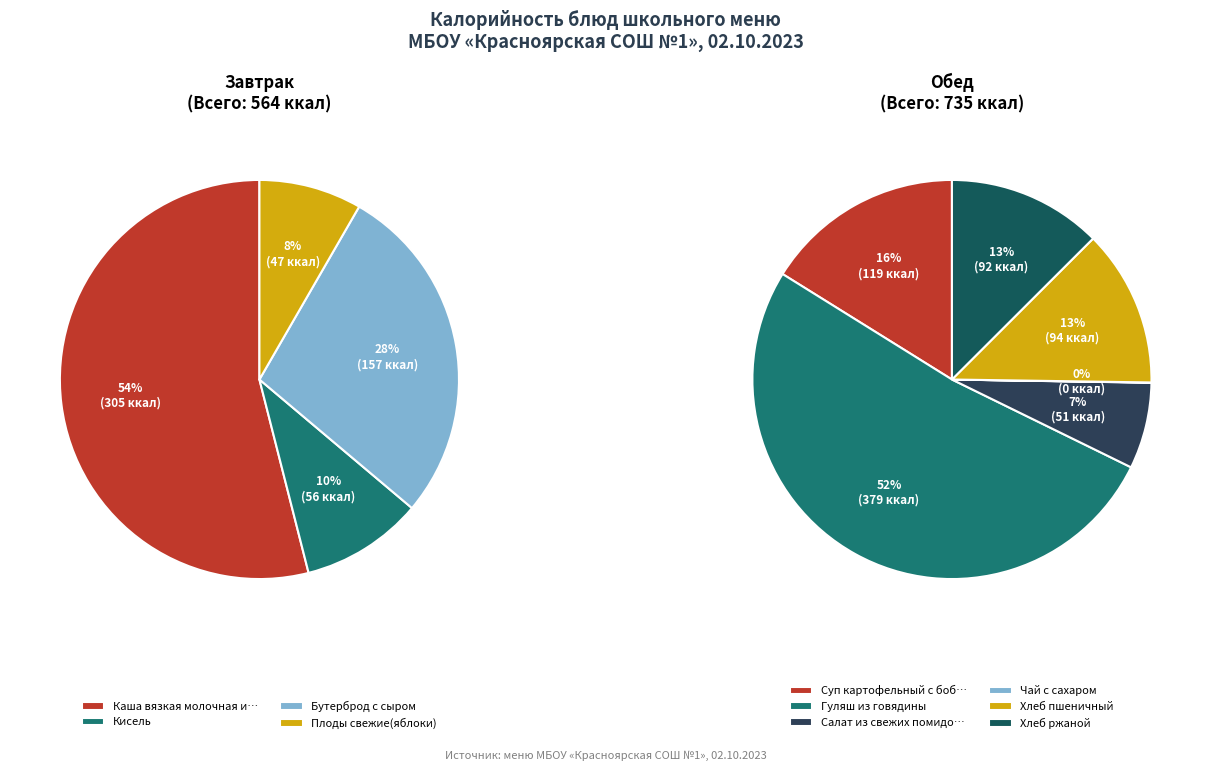

Does Салат из свежих помидоров и огурцов represent more than half of the total?

No